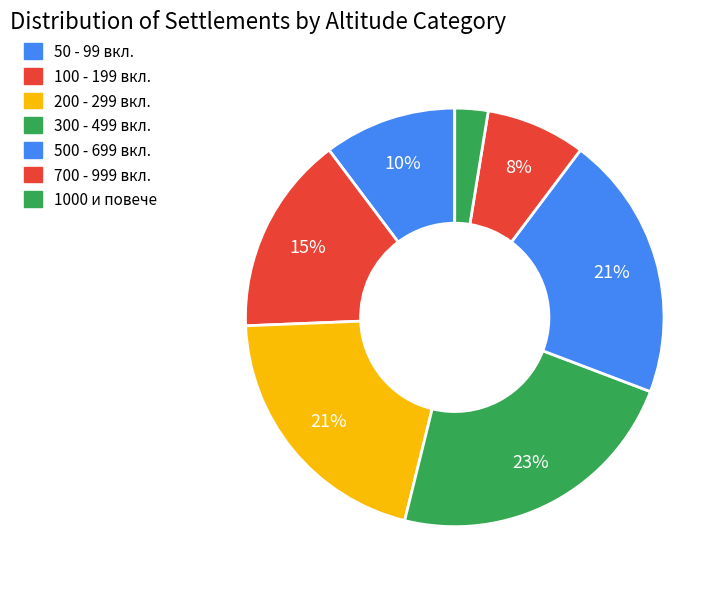

Count the number of slices in the pie.

7